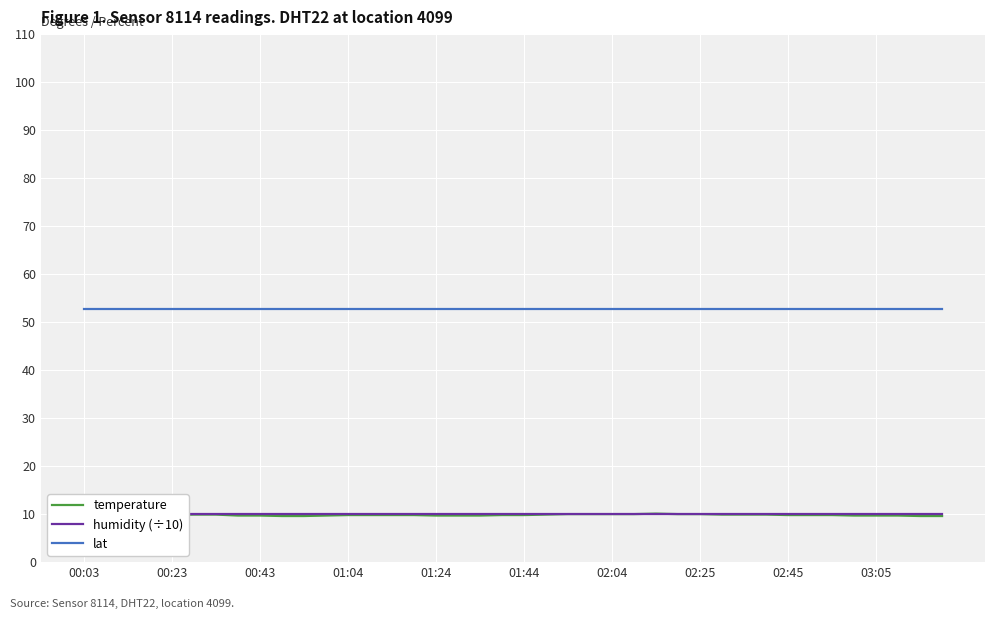

True or false: lat and humidity (÷10) intersect in this chart.

False